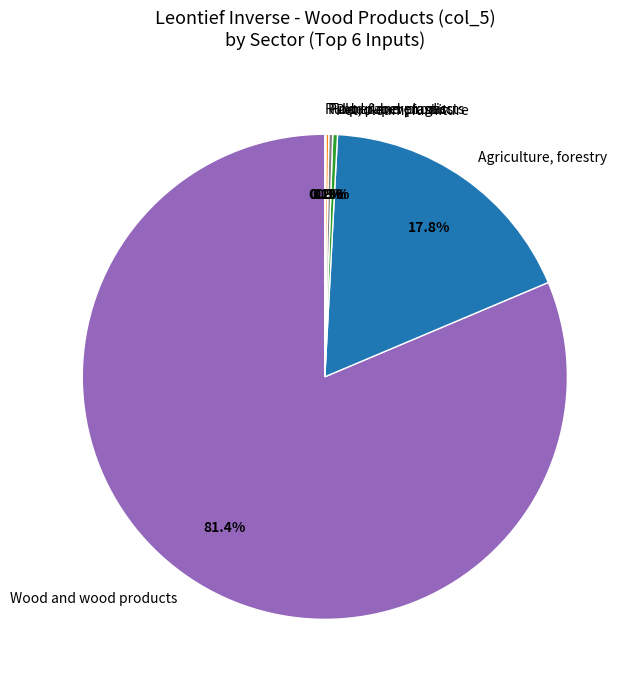

What is the majority slice?

Wood and wood products